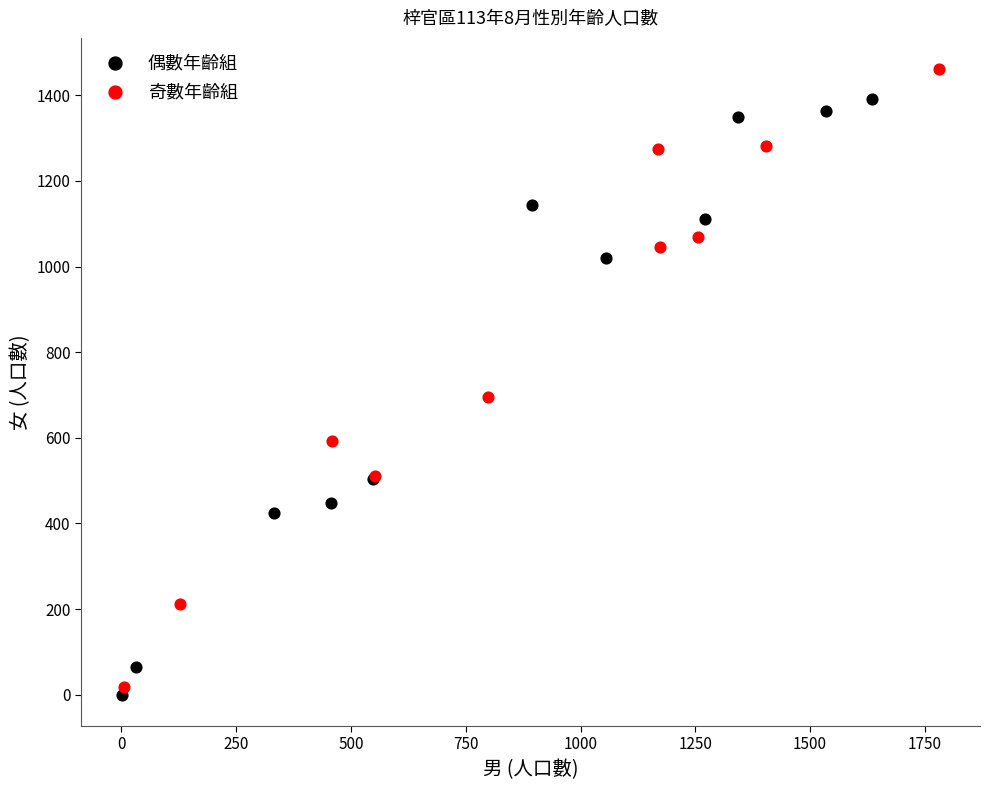

Which series contains the highest Y value?

奇數年齡組